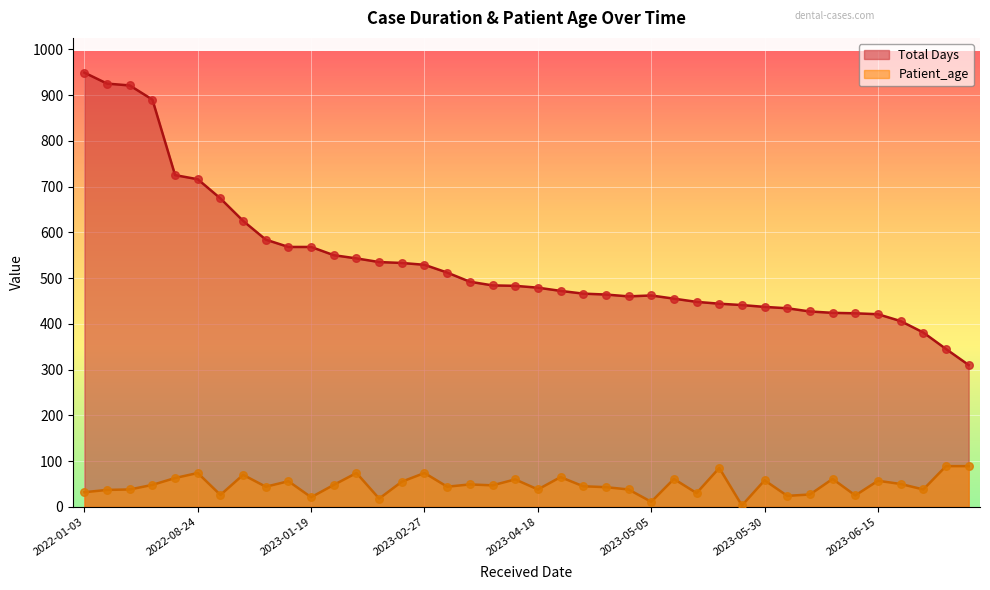

What are all the series names shown in the legend?

Total Days, Patient_age